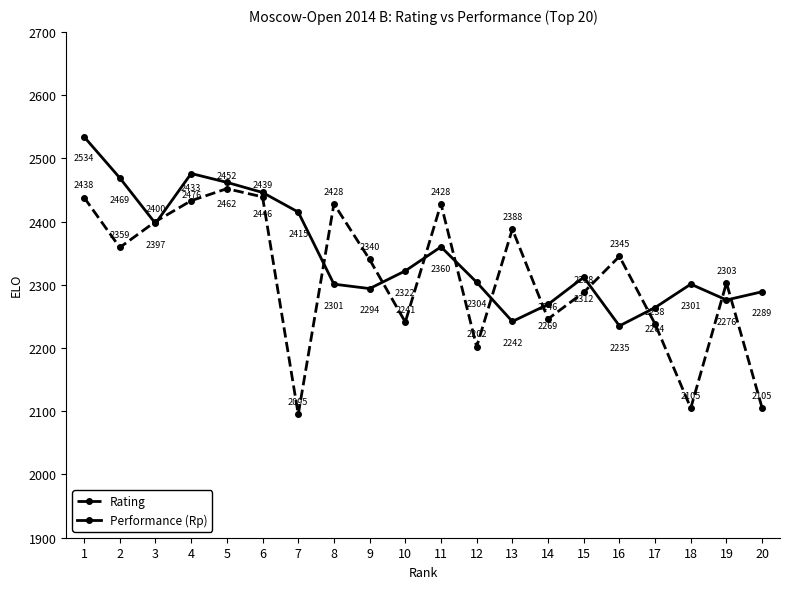

What is the difference between the maximum and minimum values in the Rating series?

357